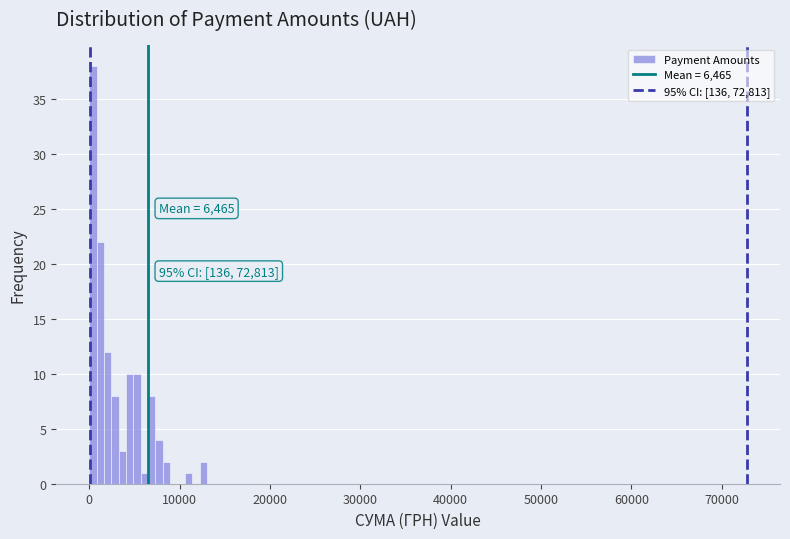

Around what value on the x-axis is the tallest bar? Give the approximate position of its centre, as read against the axis.

0